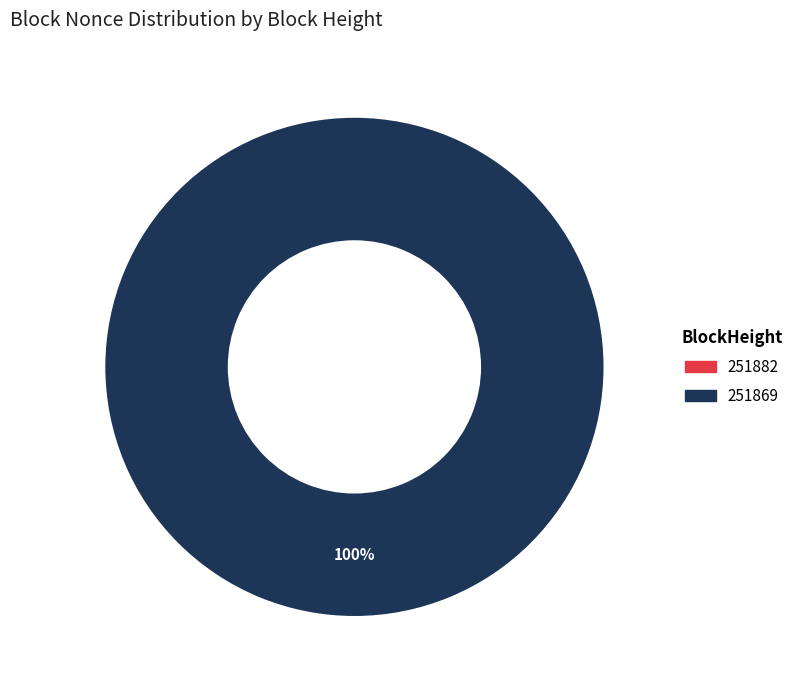

Which has a higher value, 251882 or 251869?

251869